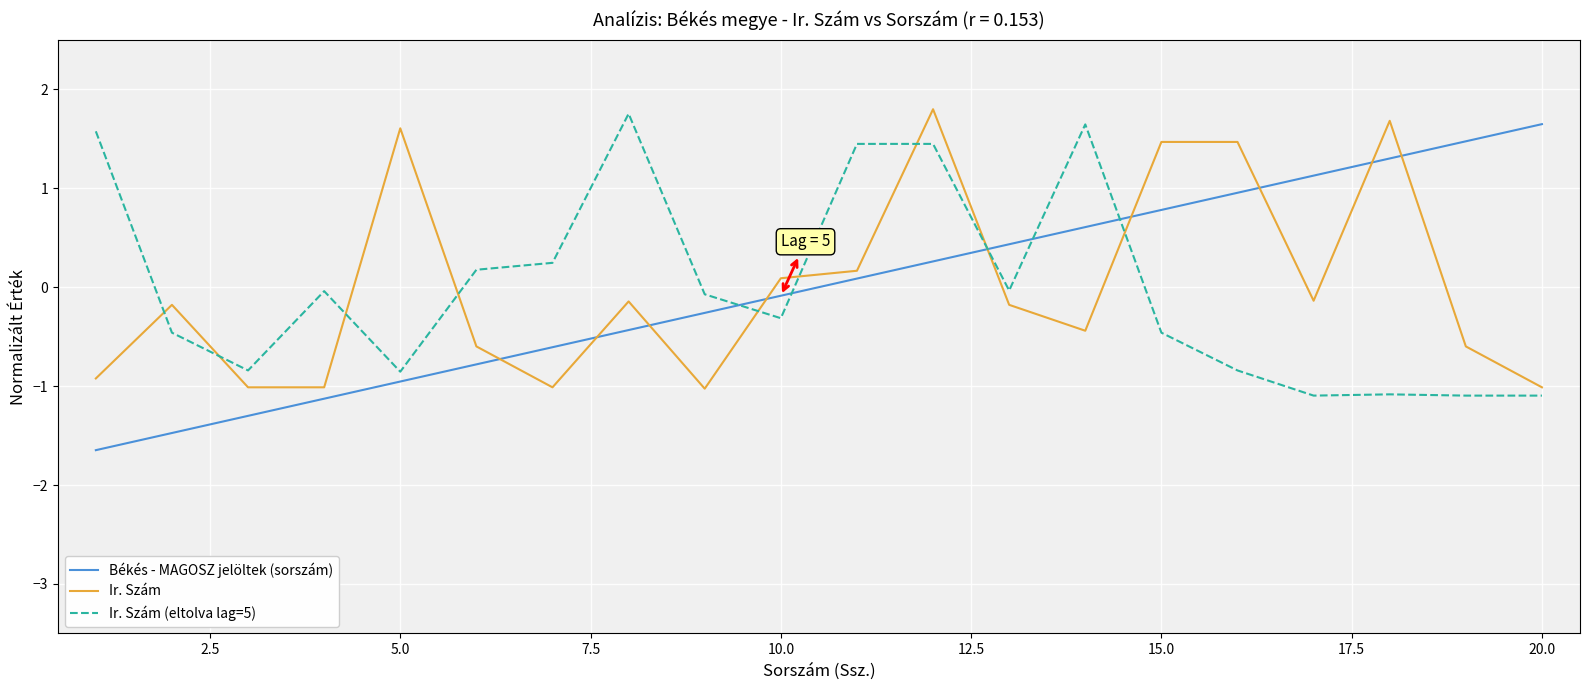

True or false: Ir. Szám and Békés - MAGOSZ jelöltek (sorszám) cross at least once.

True